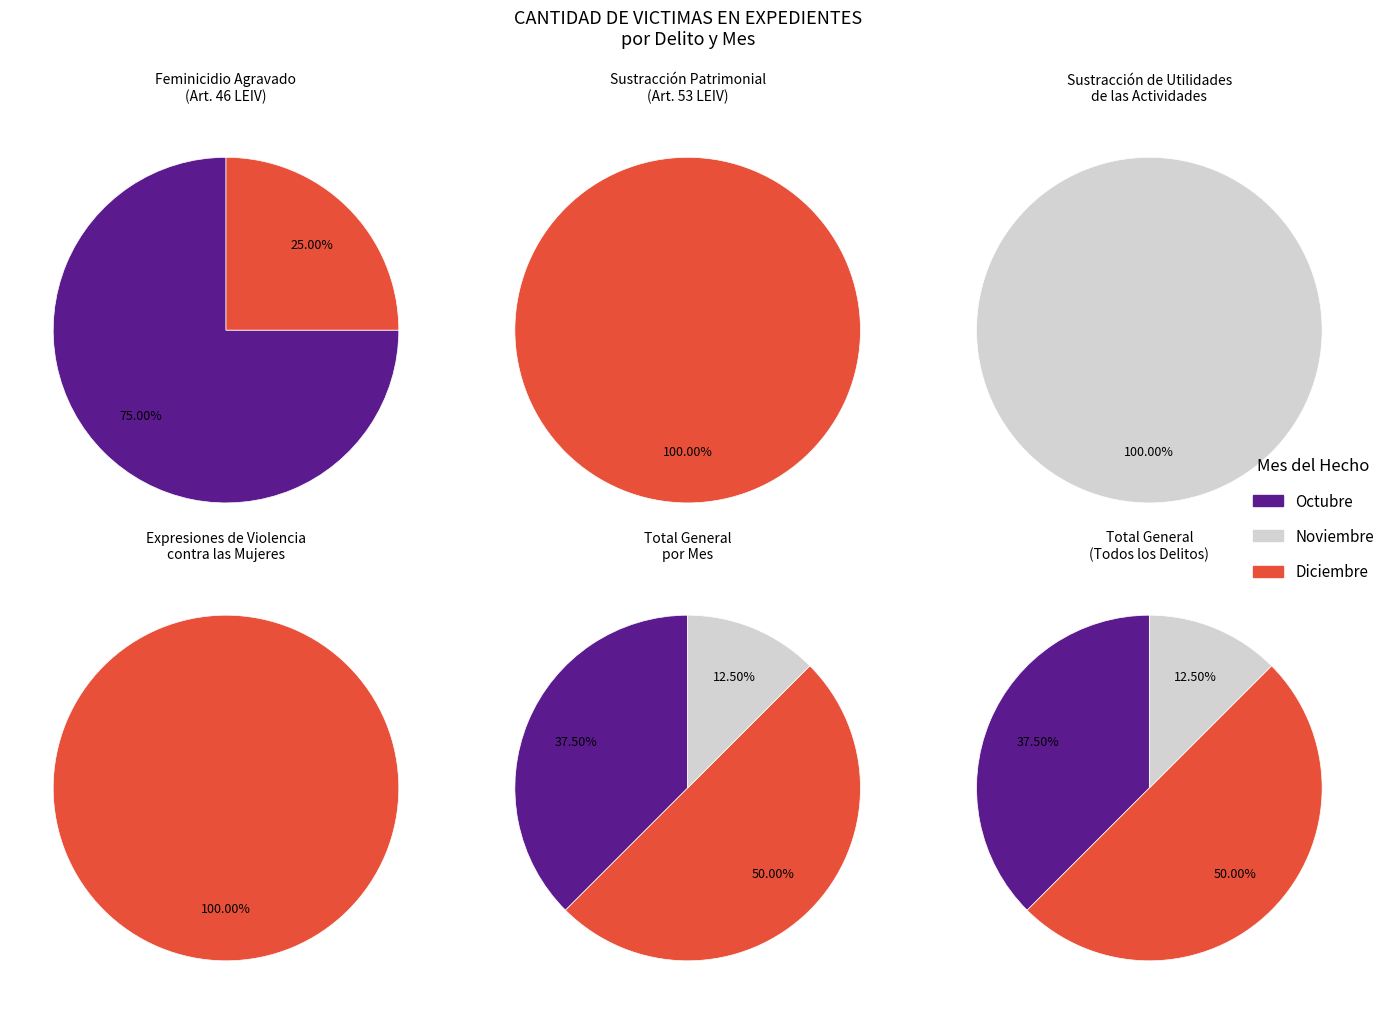

How many segments does this pie chart have?

3